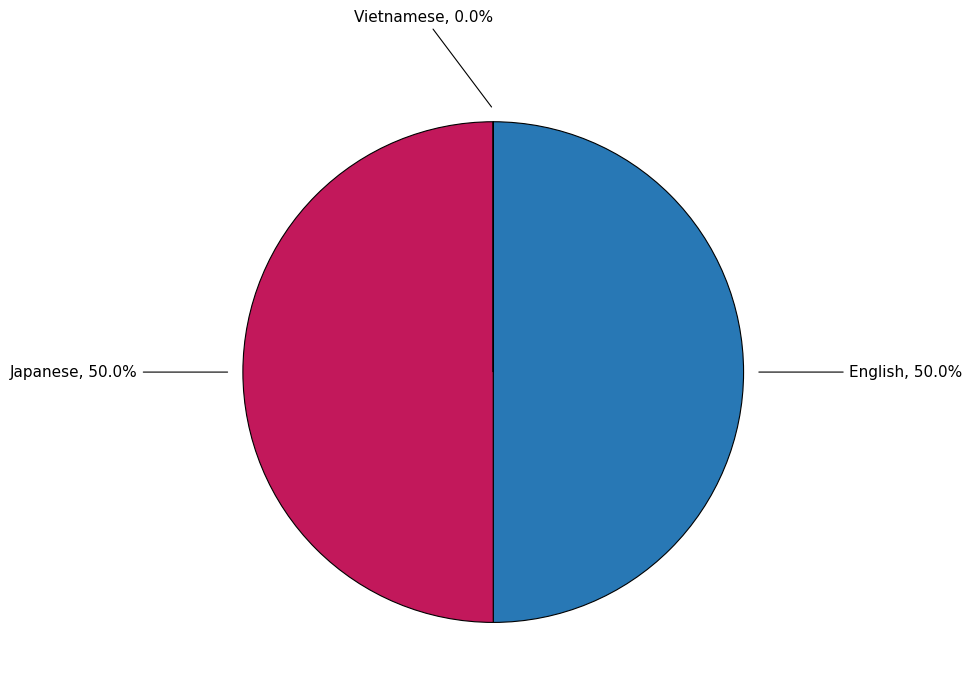

What percentage is NOT represented by English?

50.0%